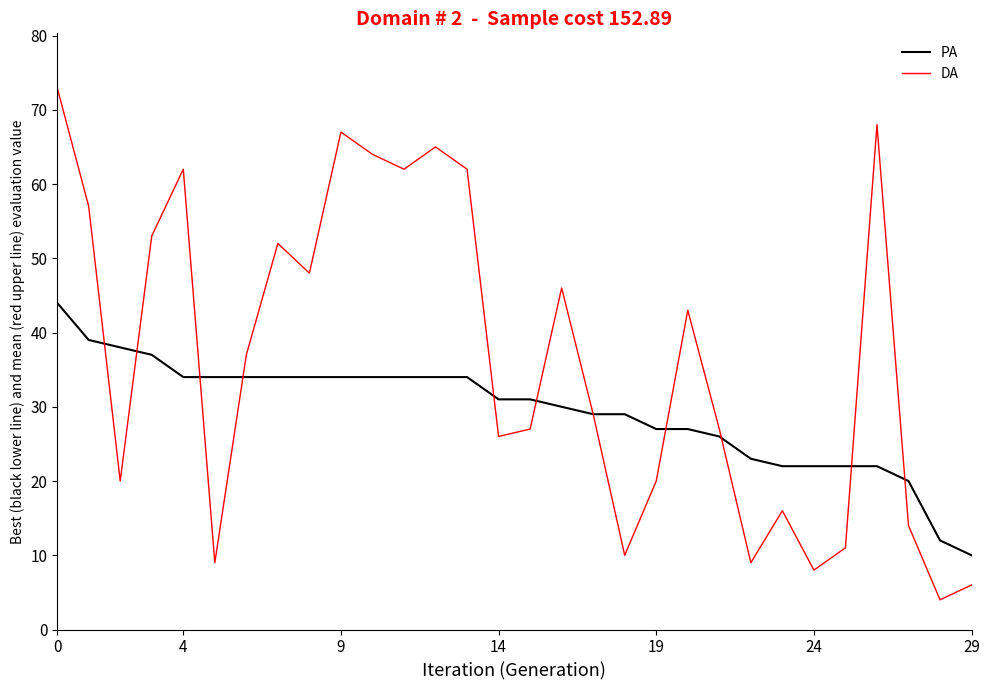

Which series has the largest total across all categories?

DA